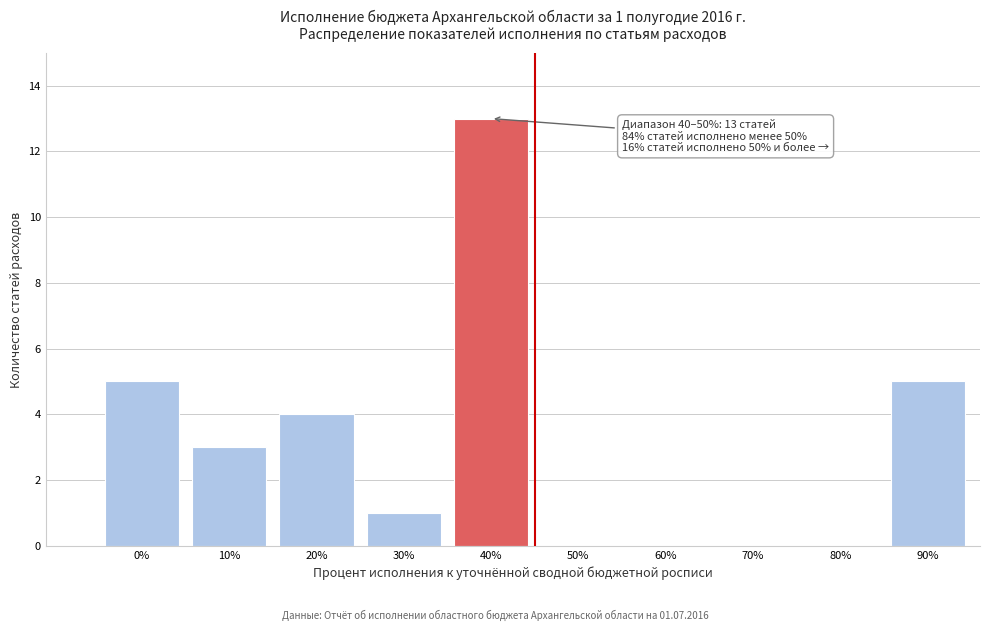

Reading left to right, list all the values displayed in this chart.

0%=5	10%=3	20%=4	30%=1	40%=13	50%=0	60%=0	70%=0	80%=0	90%=5